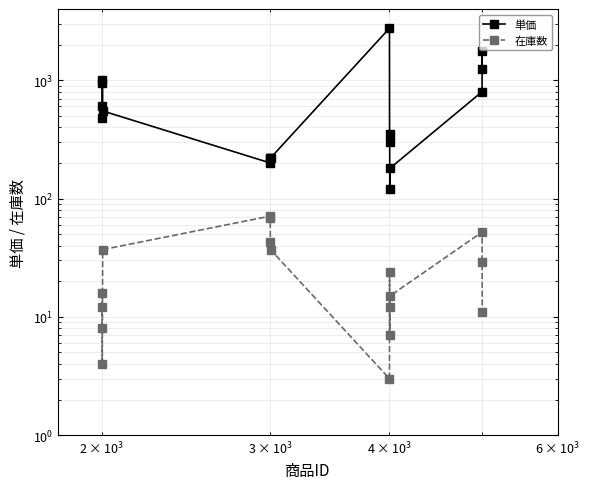

How many data points in 在庫数 are above 16?

8